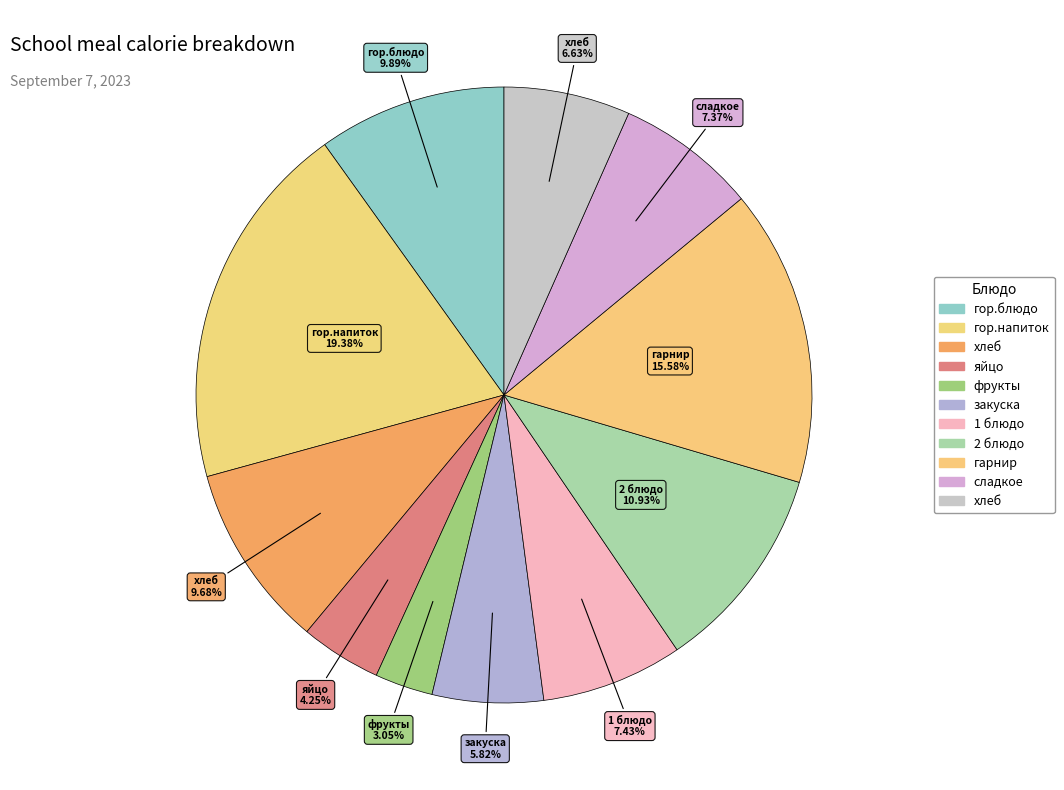

Rank the categories by value from lowest to highest.

Завтрак 2 (фрукты), Завтрак (яйцо), Обед (закуска), Обед (хлеб), Обед (сладкое), Обед (1 блюдо), Завтрак (хлеб), Завтрак (гор.блюдо), Обед (2 блюдо), Обед (гарнир), Завтрак (гор.напиток)